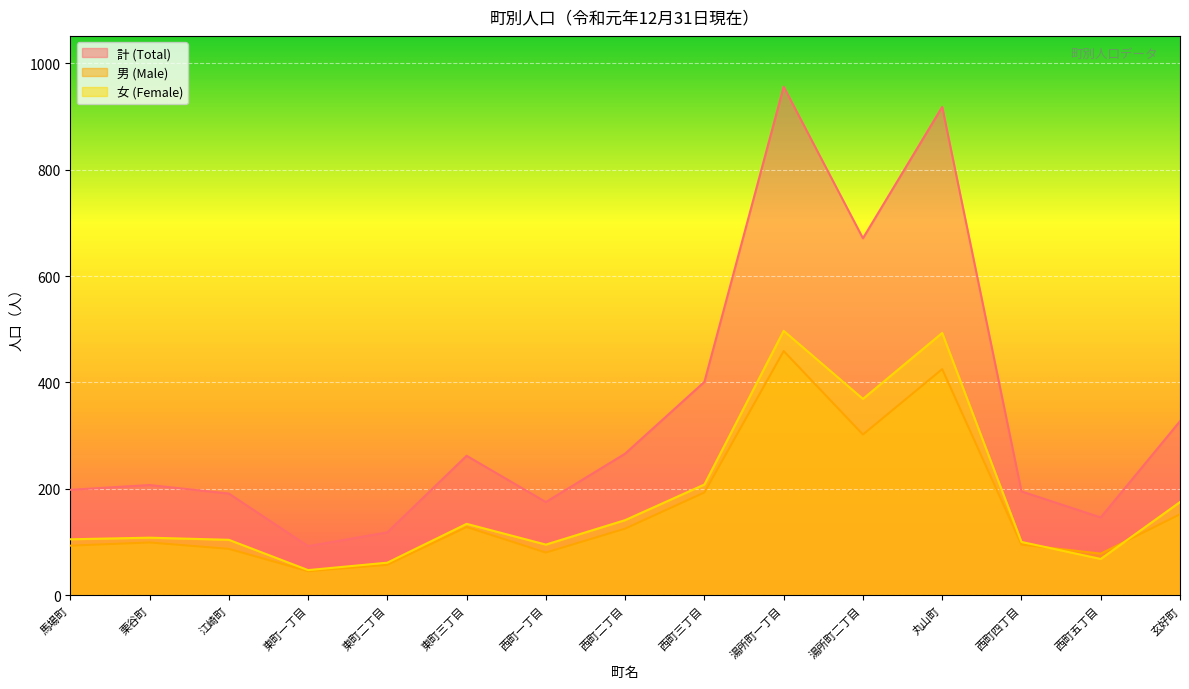

At which label is 計 (Total) closest to 524?

西町三丁目